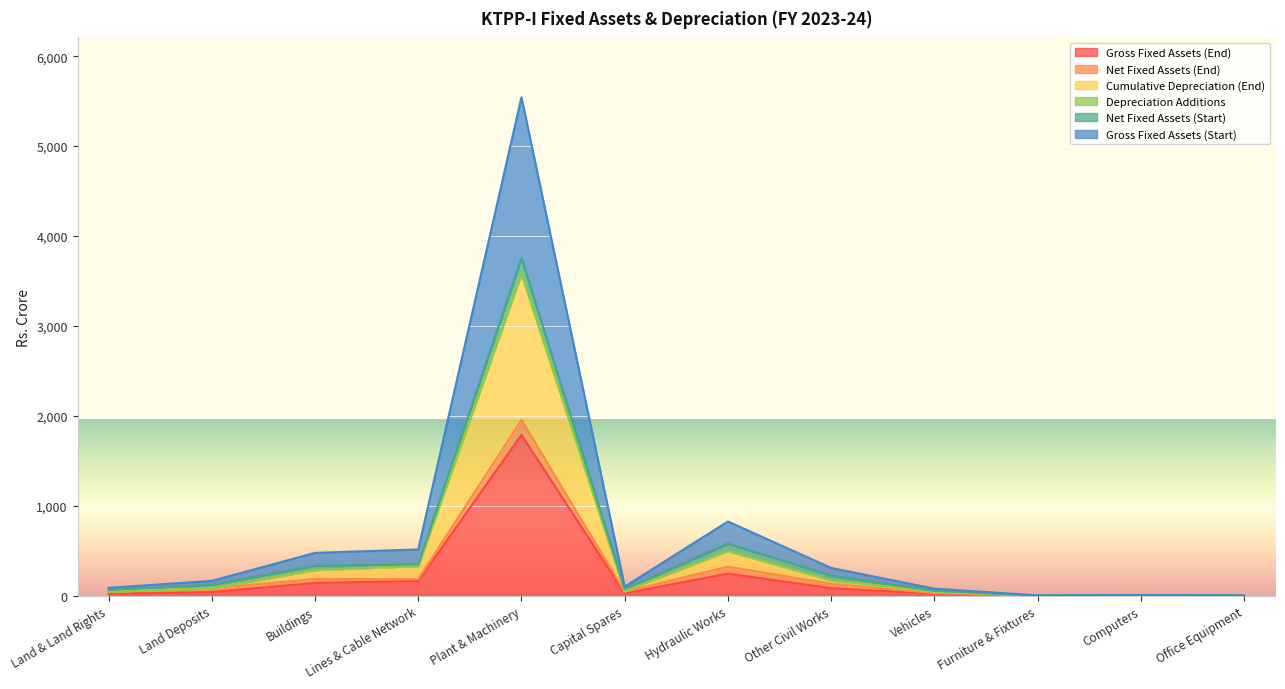

What is the maximum value for Gross Fixed Assets (End)?

1788.9